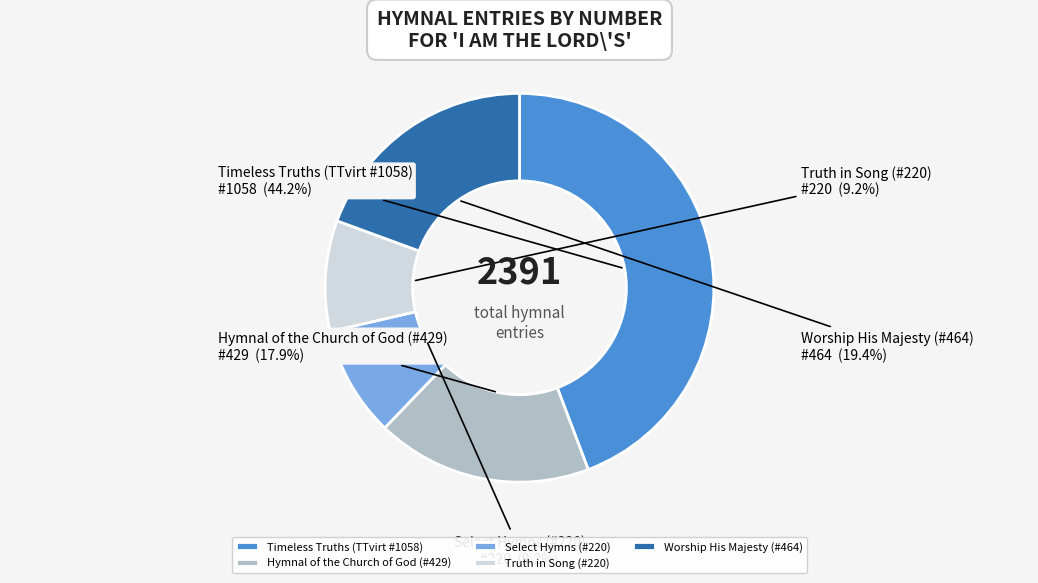

Between Timeless Truths (TTvirt #1058) and Select Hymns (#220), which is larger?

Timeless Truths (TTvirt #1058)